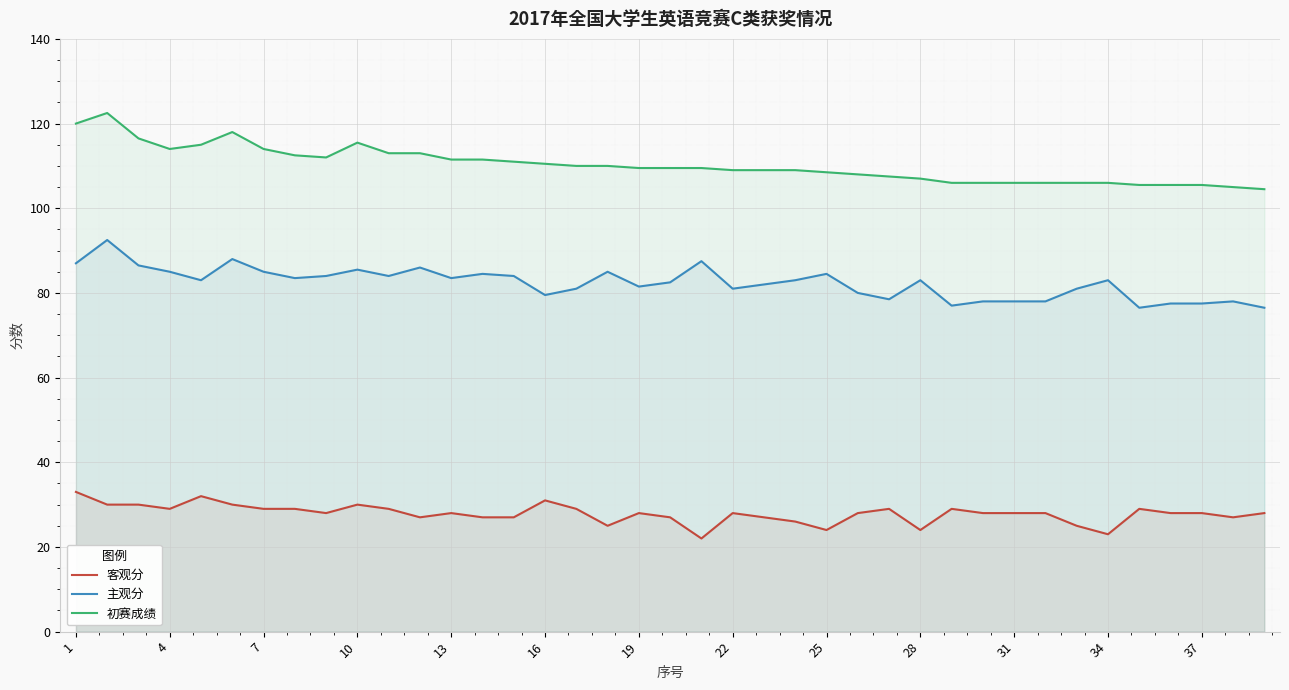

Rank the series by their maximum value, from highest to lowest.

初赛成绩, 主观分, 客观分